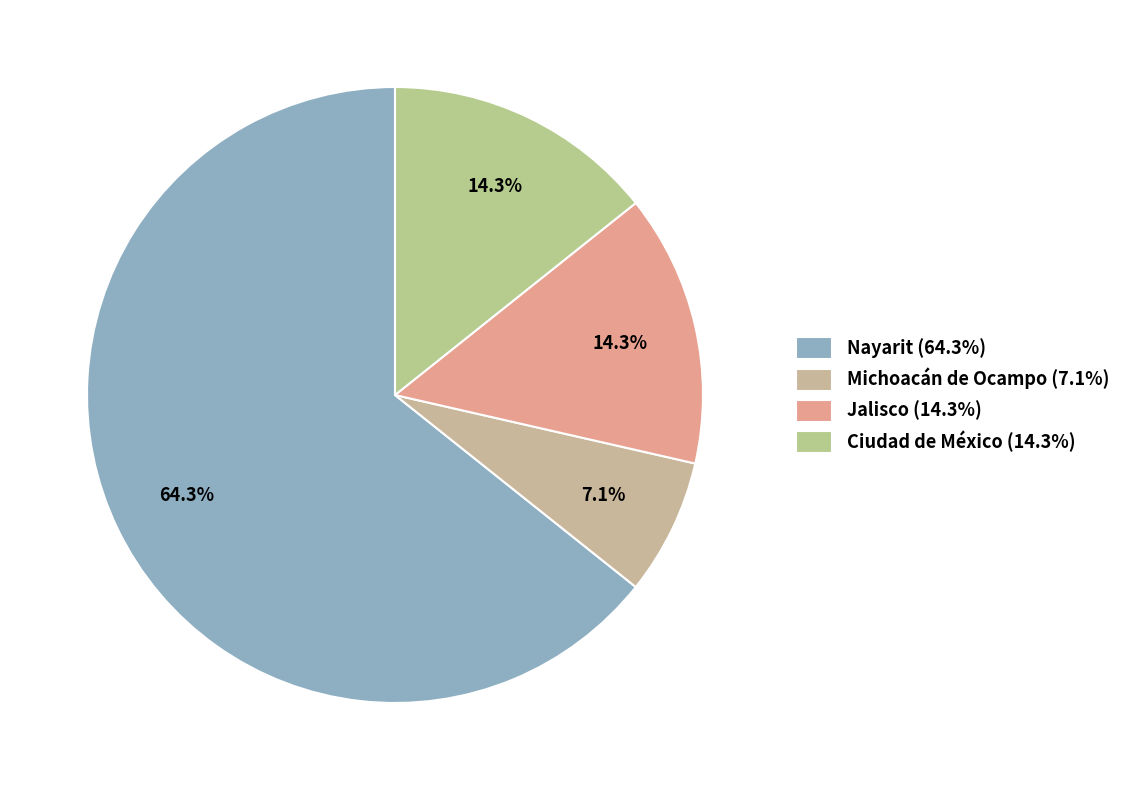

Which slice is the smallest?

Michoacán de Ocampo (7.1%)